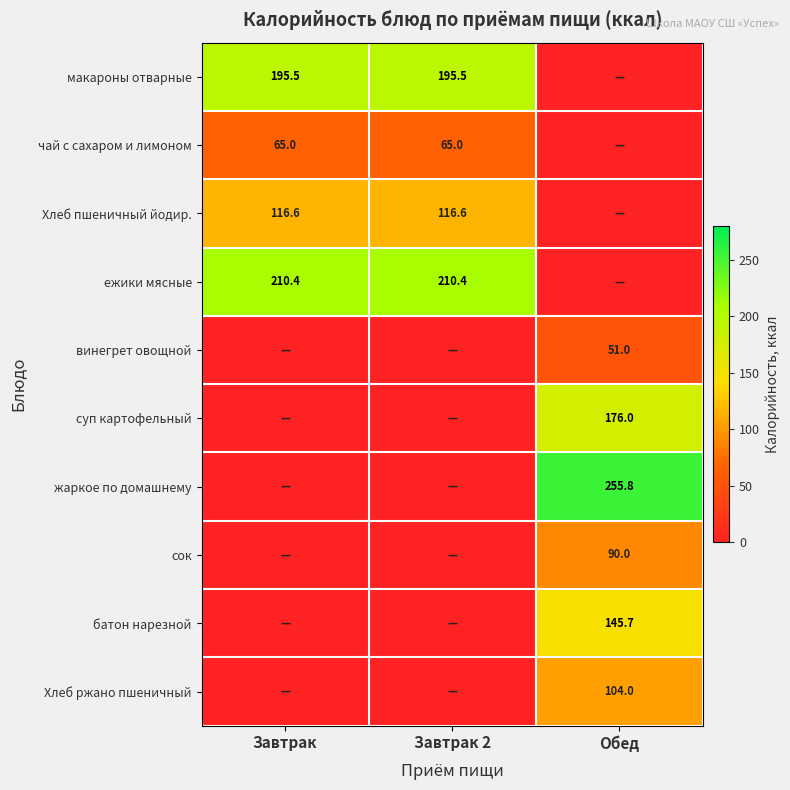

The value of Хлеб пшеничный йодир. at Завтрак is 116.6. True or false?

True